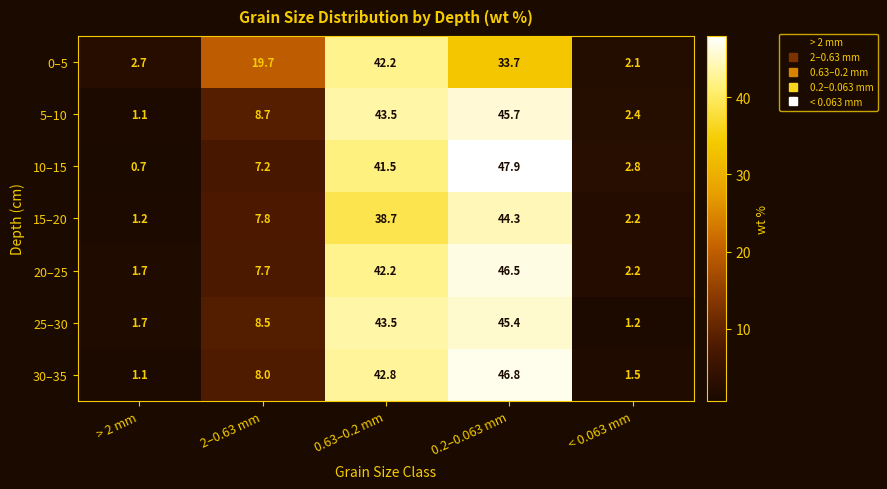

Which series has the largest range (max minus min)?

10–15